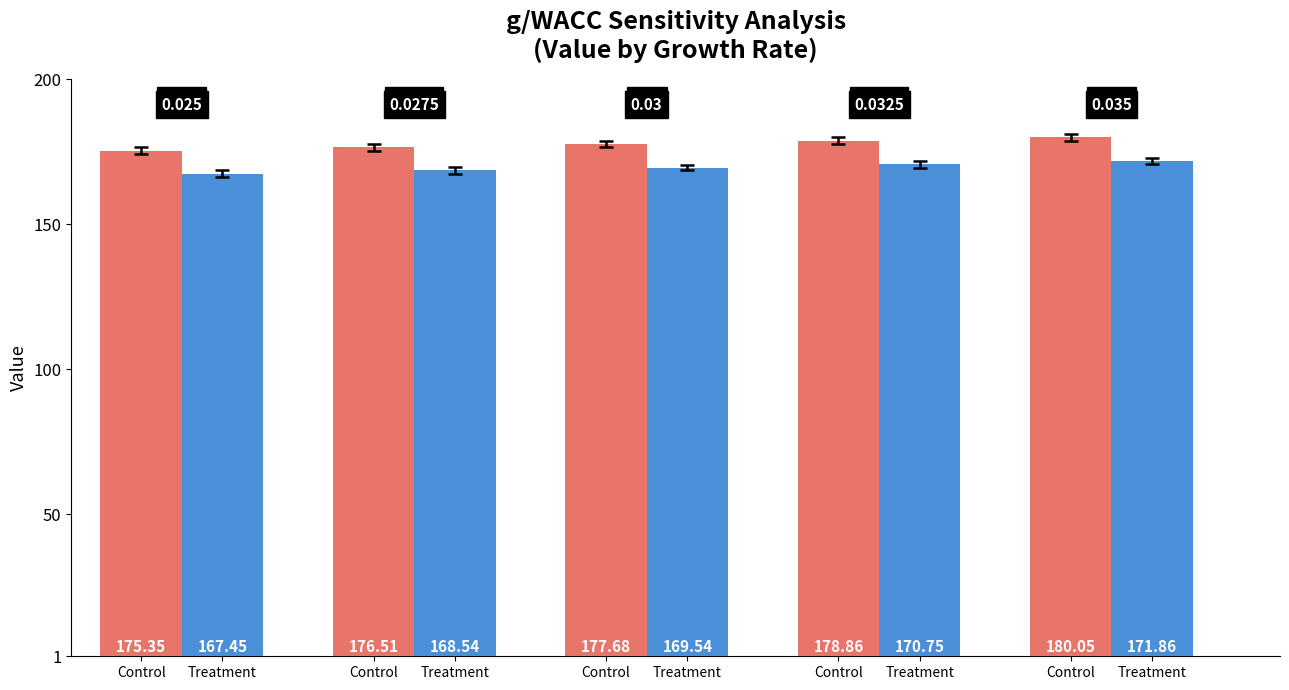

How many categories are shown in the chart?

5